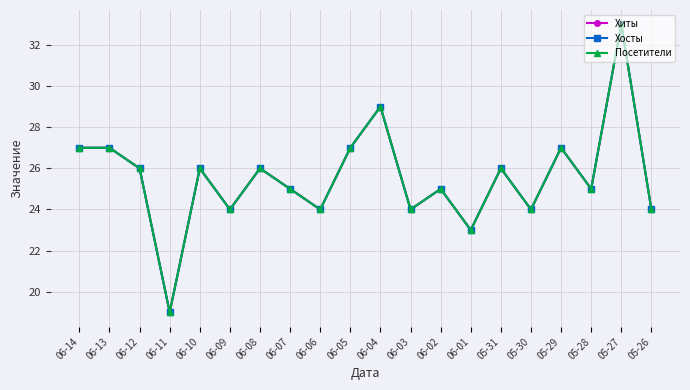

How many interior local valleys does the Хиты series have?

7